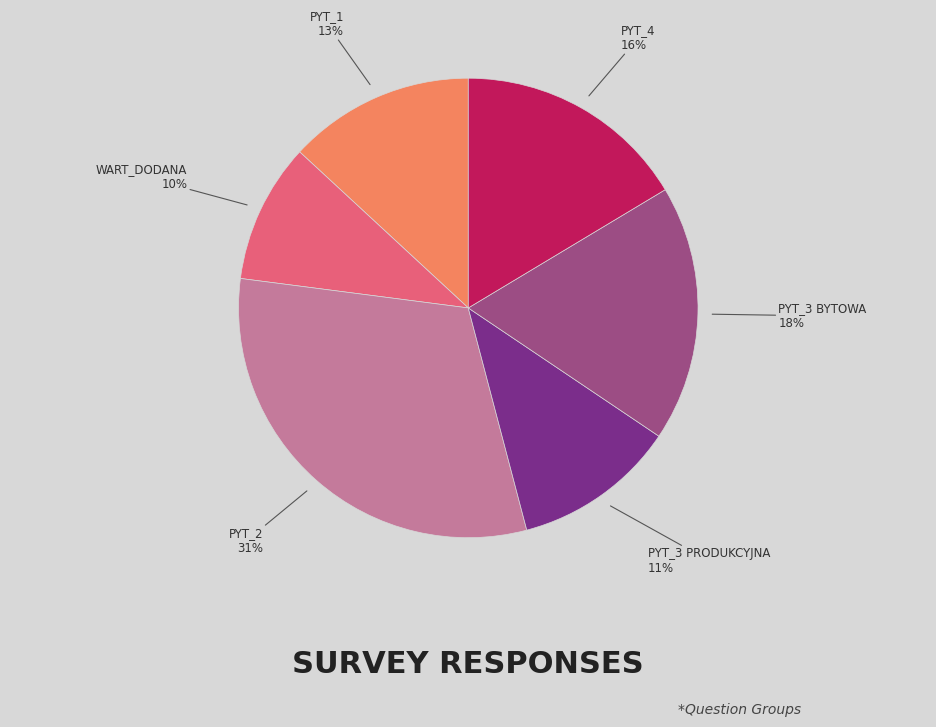

Does any single category account for the majority?

No